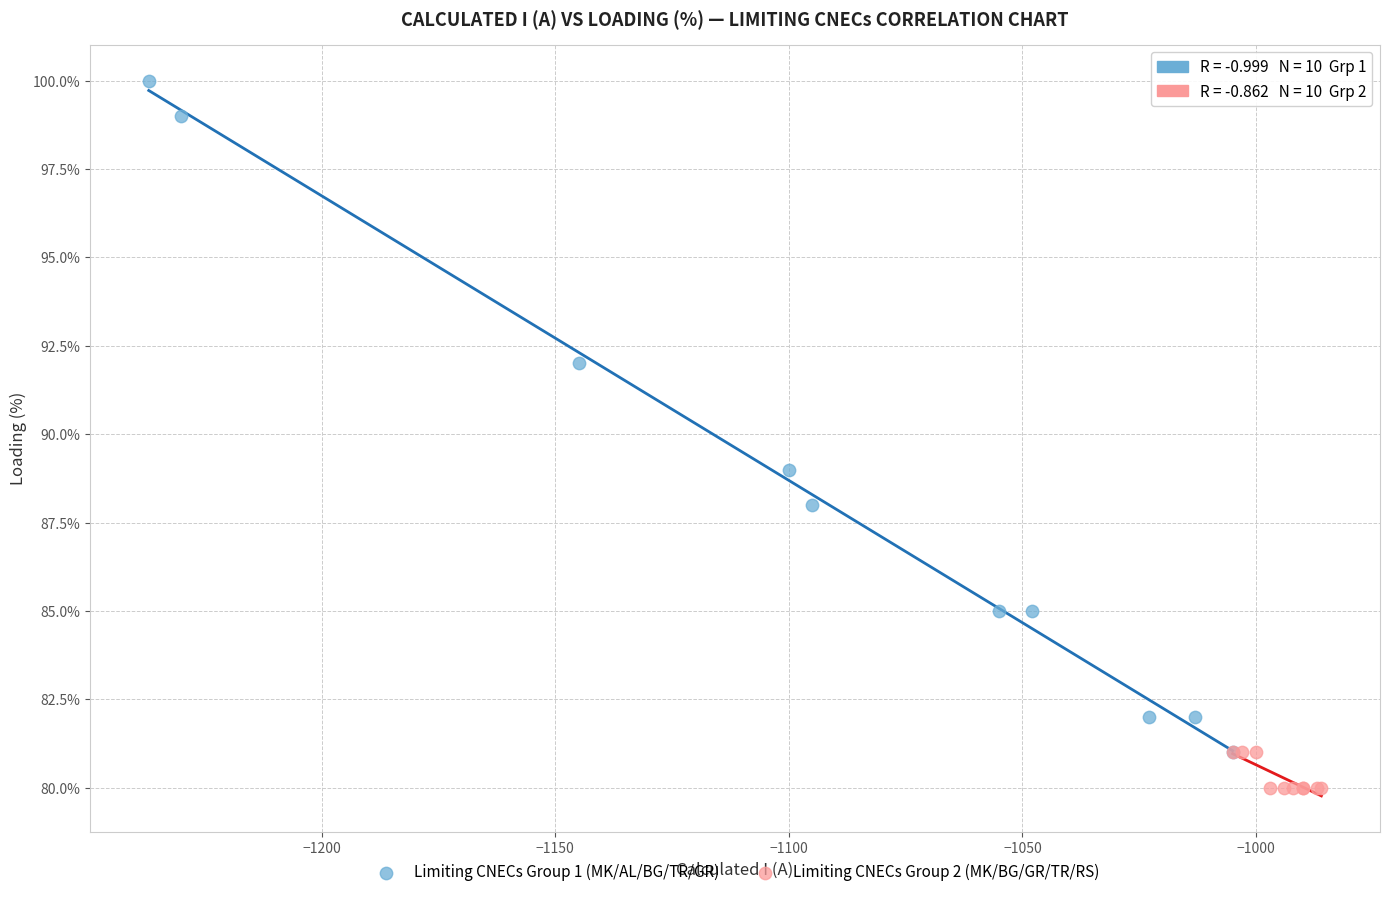

Which series has the largest Y range (max minus min)?

Limiting CNECs Group 1 (MK/AL/BG/TR/GR)